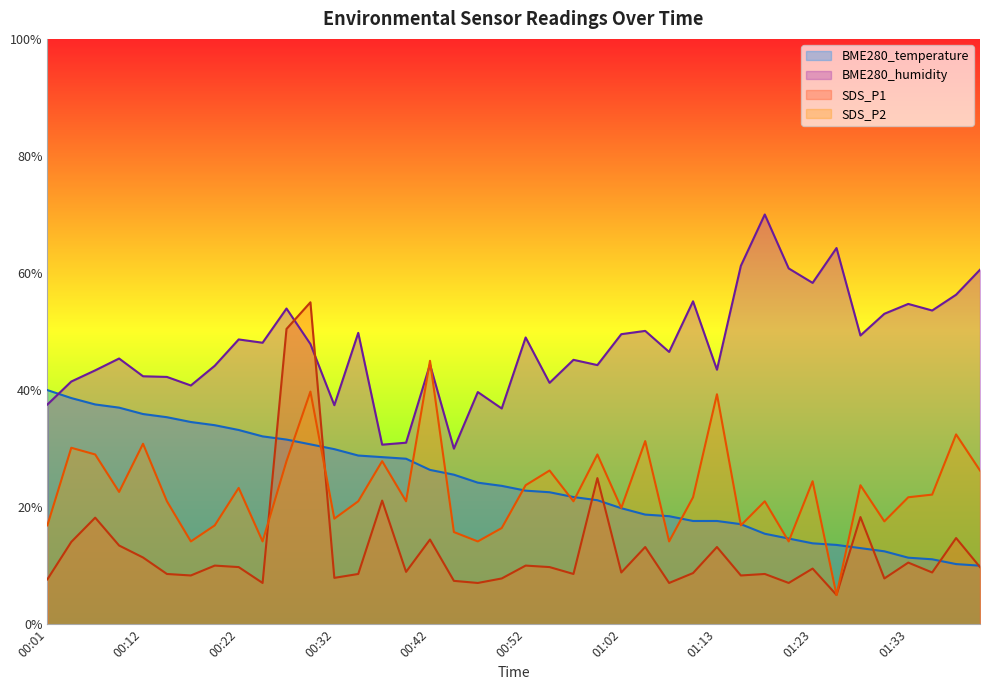

Reading left to right, extract all data points from this chart.

BME280_temperature: 40.0	38.6	37.5	37.0	35.9	35.4	34.5	34.0	33.2	32.1	31.5	30.7	29.9	28.8	28.5	28.3	26.4	25.5	24.2	23.6	22.8	22.5	21.7	21.2	19.8	18.7	18.5	17.6	17.6	17.1	15.5	14.6	13.8	13.5	13.0	12.5	11.4	11.1	10.3	10.0
BME280_humidity: 37.5	41.5	43.4	45.4	42.4	42.2	40.8	44.2	48.7	48.1	53.9	47.9	37.4	49.8	30.7	31.0	44.4	30.0	39.7	36.9	49.0	41.2	45.2	44.3	49.6	50.1	46.5	55.2	43.5	61.2	70.0	60.8	58.3	64.3	49.3	53.0	54.7	53.6	56.3	60.6
SDS_P1: 7.7	14.1	18.2	13.4	11.4	8.6	8.3	10.0	9.8	7.0	50.4	55.0	7.9	8.6	21.1	8.9	14.5	7.4	7.0	7.8	10.0	9.8	8.6	25.0	8.8	13.2	7.0	8.7	13.2	8.3	8.6	7.0	9.5	5.0	18.3	7.8	10.5	8.8	14.7	9.8
SDS_P2: 16.9	30.1	29.0	22.6	30.8	21.0	14.1	16.9	23.3	14.1	27.9	39.7	18.0	21.0	27.9	21.0	45.0	15.7	14.1	16.4	23.7	26.3	21.0	29.0	19.9	31.3	14.1	21.7	39.3	16.9	21.0	14.1	24.4	5.0	23.7	17.6	21.7	22.1	32.4	26.3